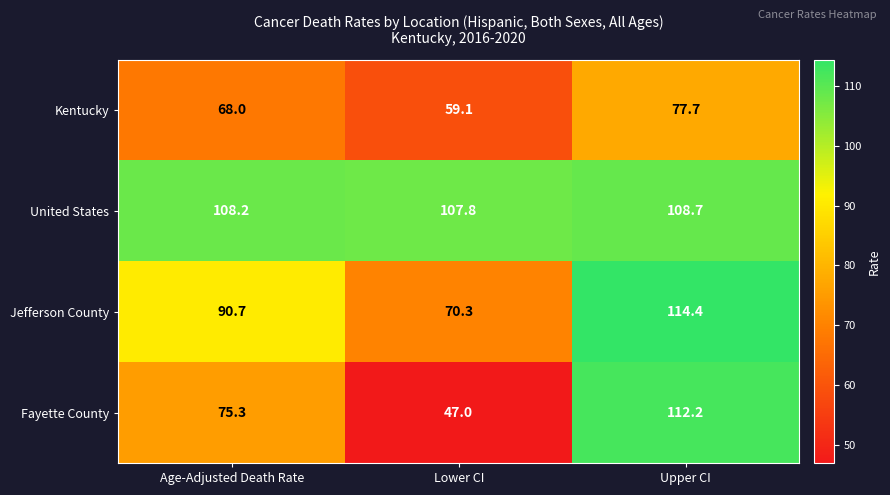

Which series has the largest total across all categories?

United States